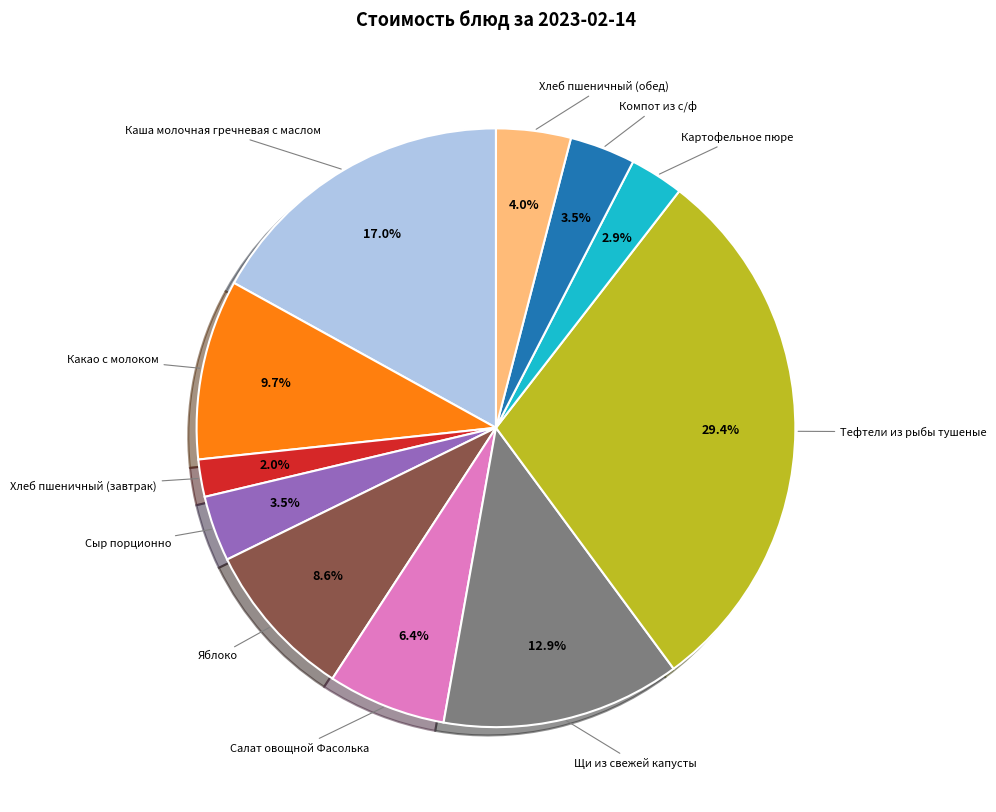

Is there any slice that represents more than half of the pie?

No